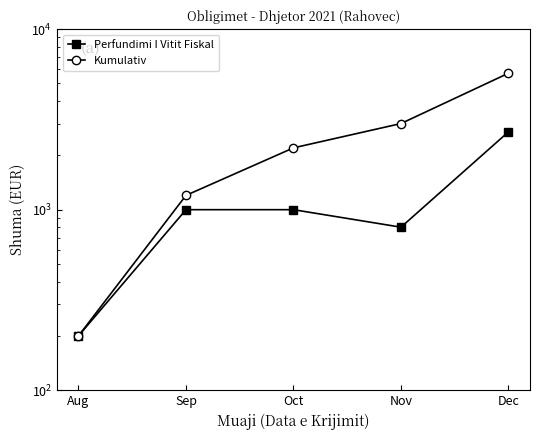

At which label is Kumulativ closest to 2950?

Nov